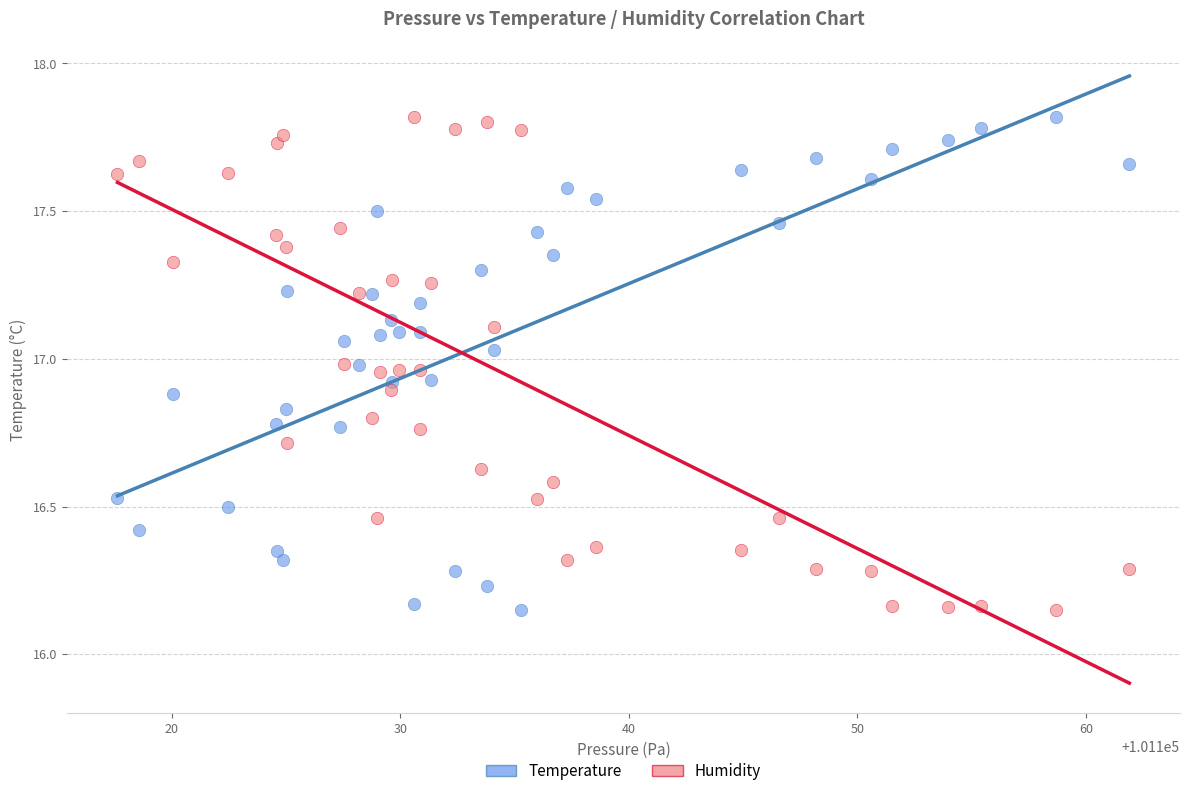

Across all data points, what is the range of X values (max minus min)?

44.3